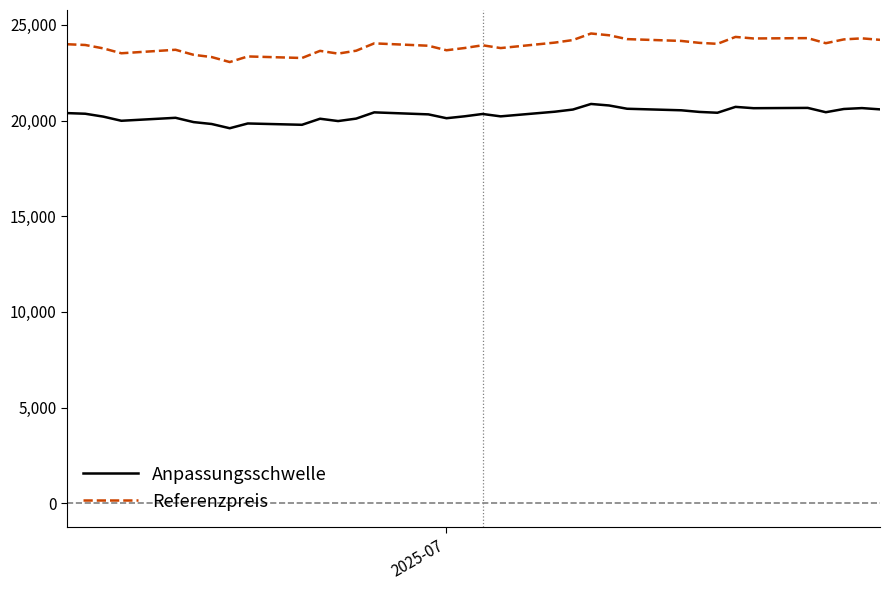

List the series in order of their peak value, lowest first.

Anpassungsschwelle, Referenzpreis